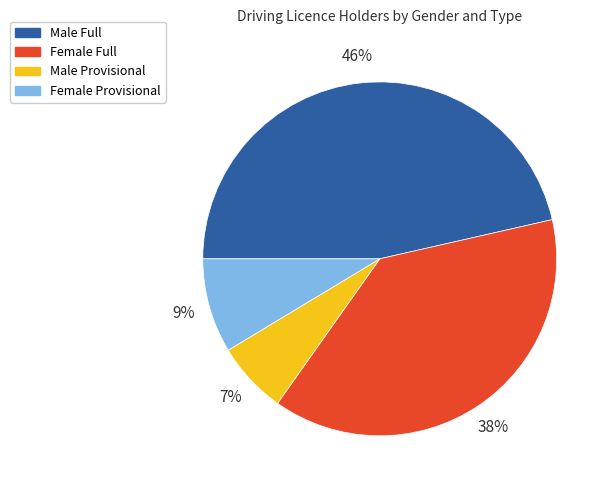

To the nearest percent, what is the difference between the Male Full and Female Full slice percentages?

8%